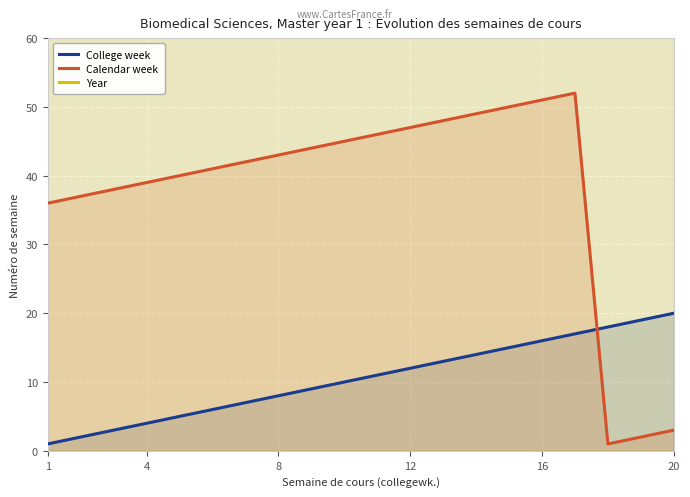

What is the spread (max minus min) of values at 8?

2022